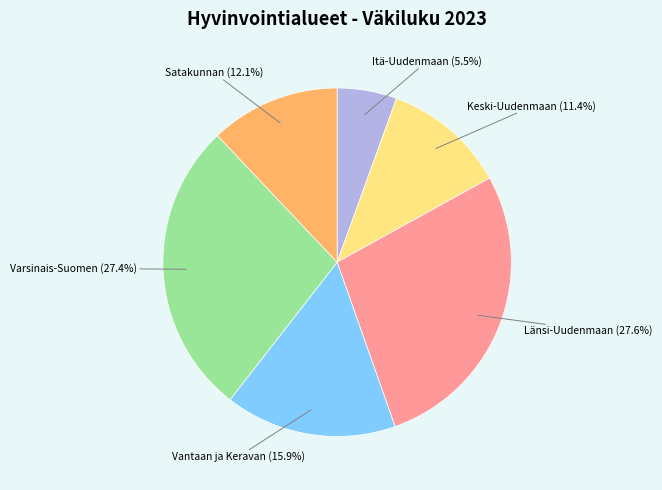

Is there any slice that represents more than half of the pie?

No